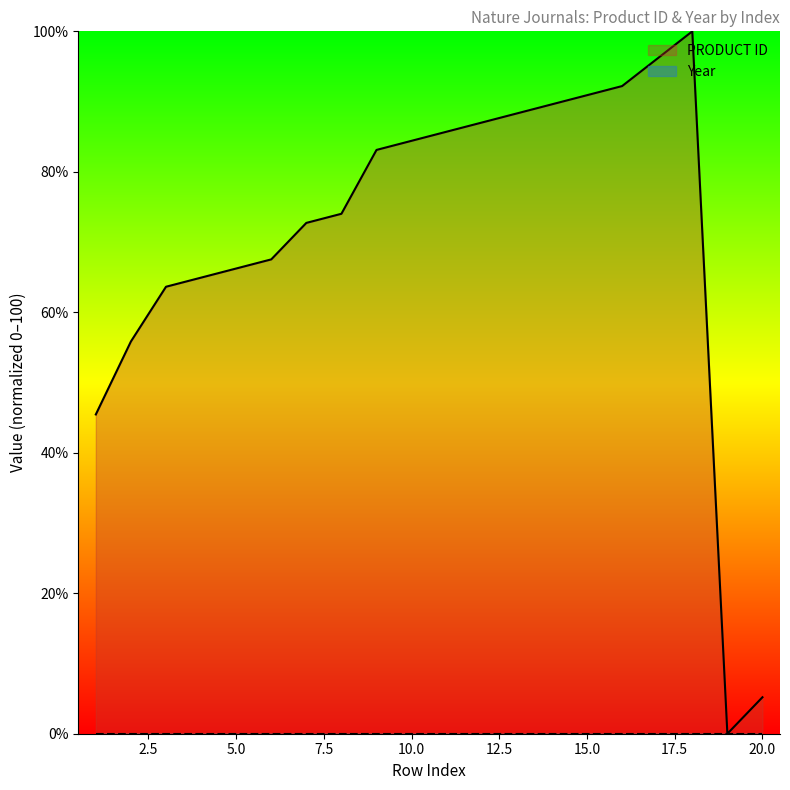

Reading left to right, list all the values displayed in this chart.

1=45.5	2=55.8	3=63.6	4=64.9	5=66.2	6=67.5	7=72.7	8=74.0	9=83.1	10=84.4	11=85.7	12=87.0	13=88.3	14=89.6	15=90.9	16=92.2	17=96.1	18=100.0	19=0.0	20=5.2